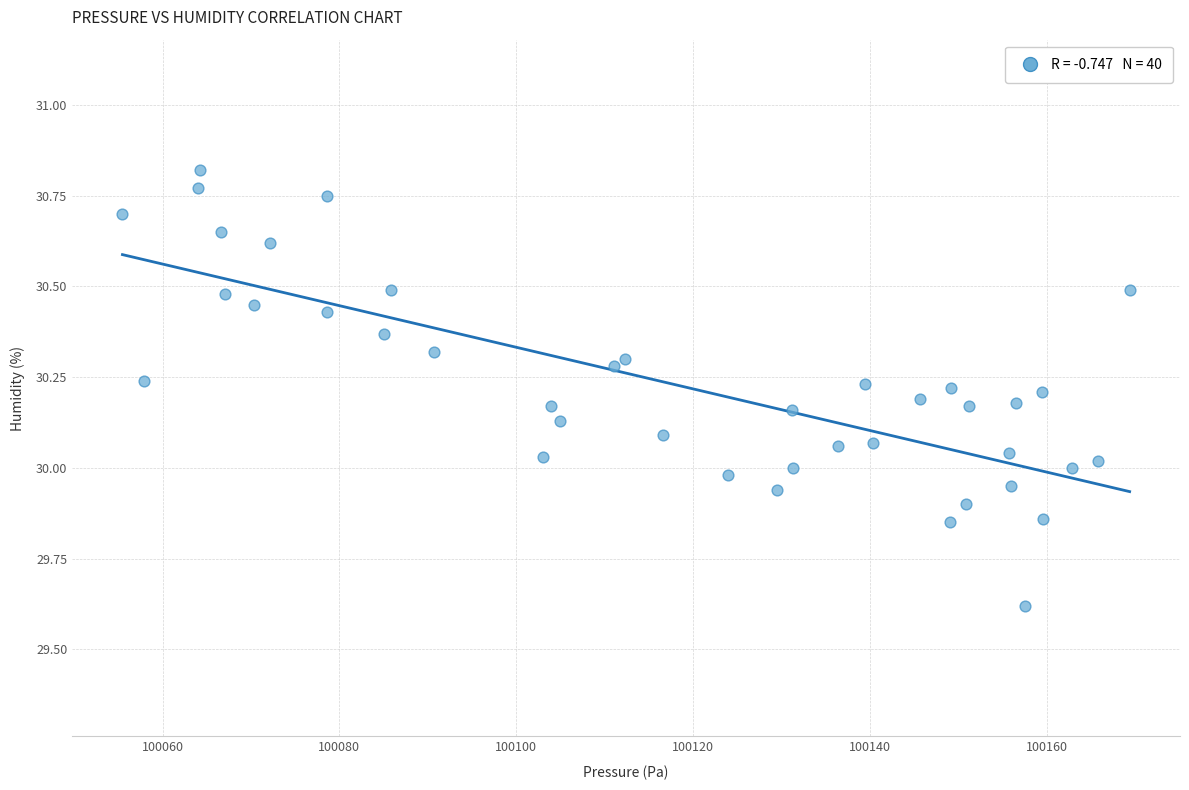

What is the range of Y values (max minus min)?

1.2